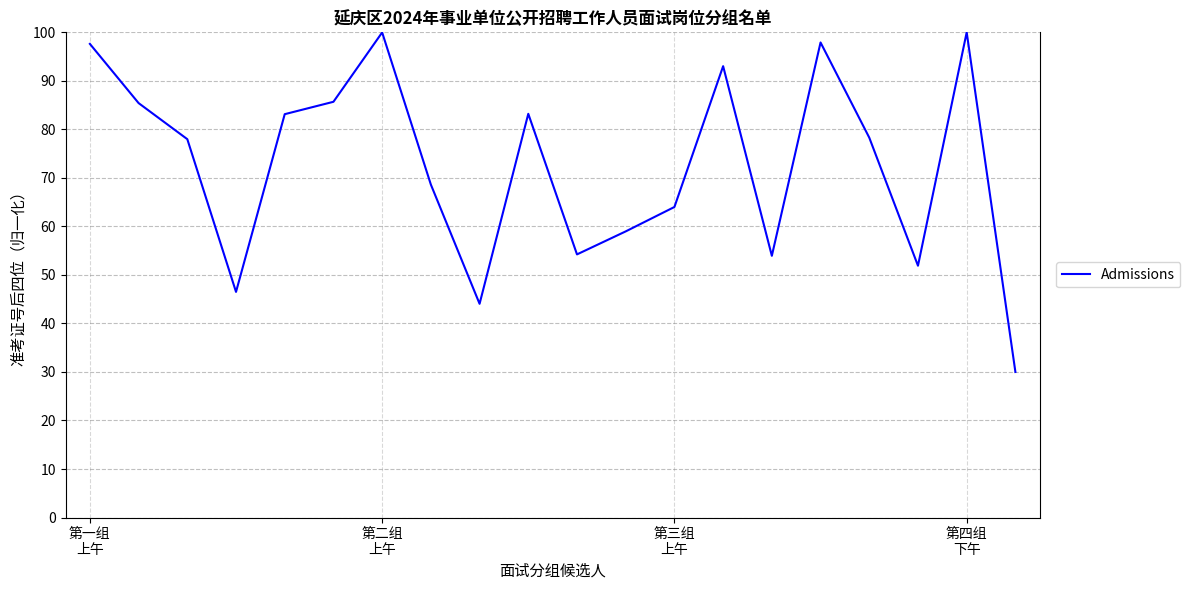

What is the minimum value shown in the chart?

30.0